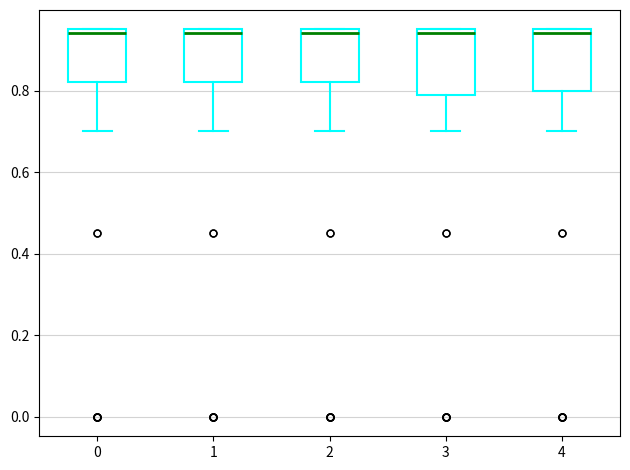

Reading left to right, read every box against the y-axis: the position of its median line, the range the box covers, and the ends of its whiskers. The values are not printed on the chart, so give them approximately, as read against the axis.

0: median 0.94, box 0.82 to 0.96, whiskers 0.70 to 0.96
1: median 0.94, box 0.82 to 0.96, whiskers 0.70 to 0.96
2: median 0.94, box 0.82 to 0.96, whiskers 0.70 to 0.96
3: median 0.94, box 0.80 to 0.96, whiskers 0.70 to 0.96
4: median 0.94, box 0.80 to 0.96, whiskers 0.70 to 0.96